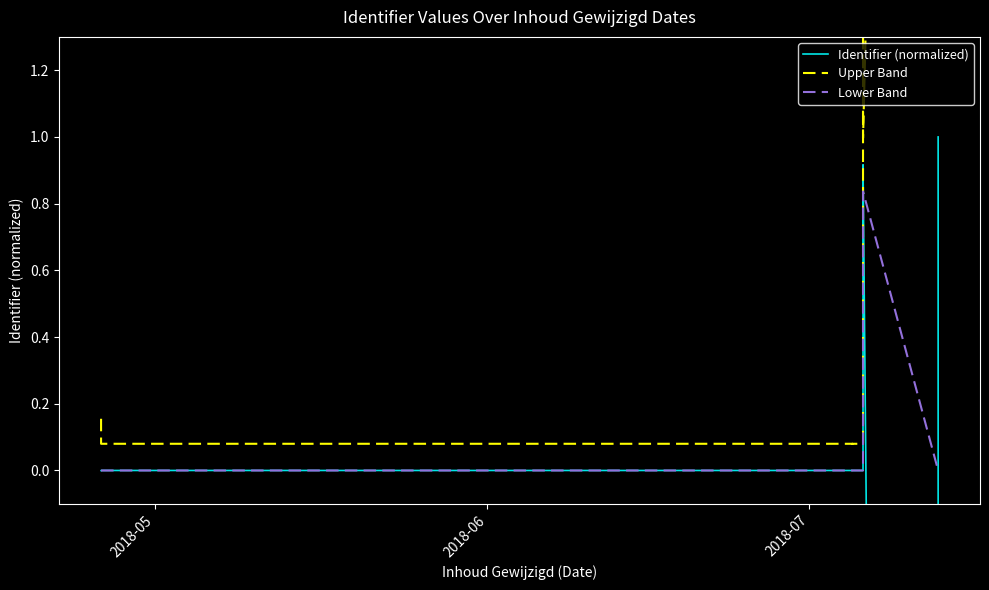

What is the maximum value shown in the chart?

9.9